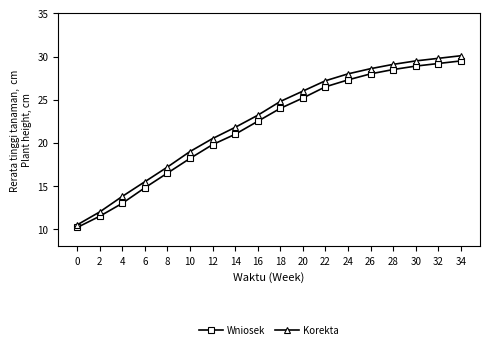

Is it true that Korekta equals 28.6 at 26?

True